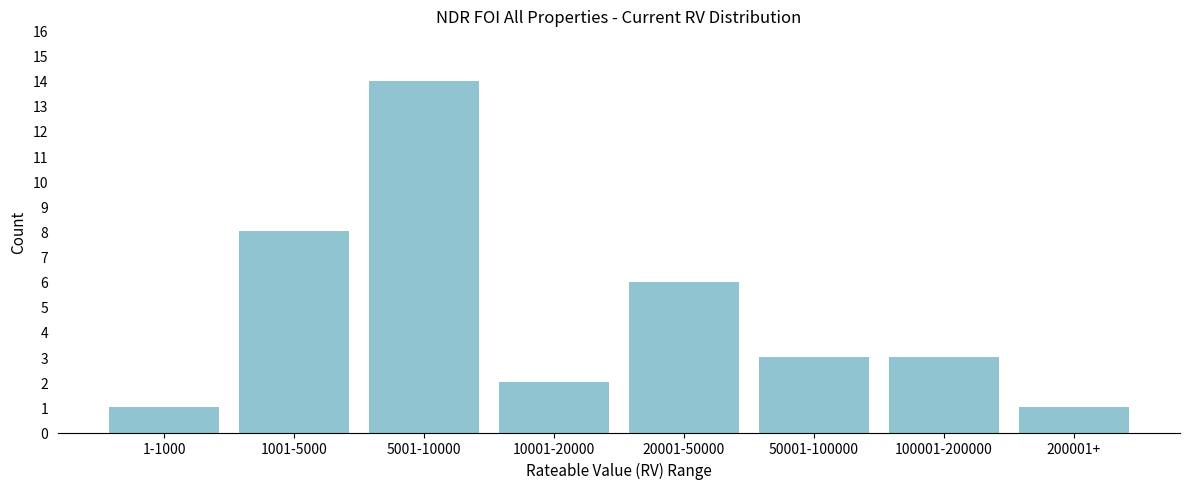

Reading right to left, transcribe all the data shown in this chart.

1	3	3	6	2	14	8	1